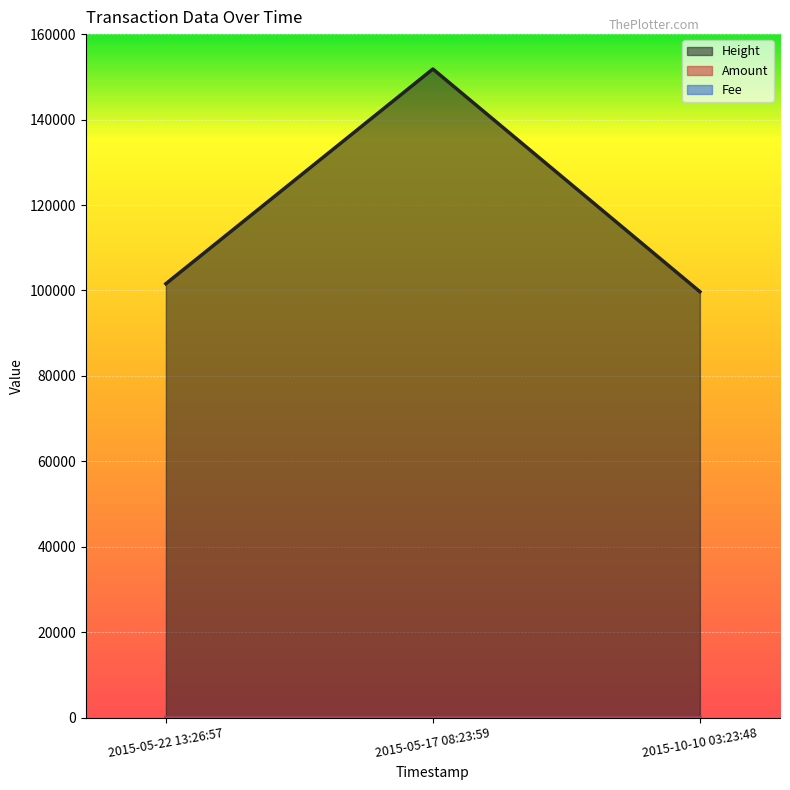

At which category does the chart reach its peak across all series?

2015-05-17 08:23:59